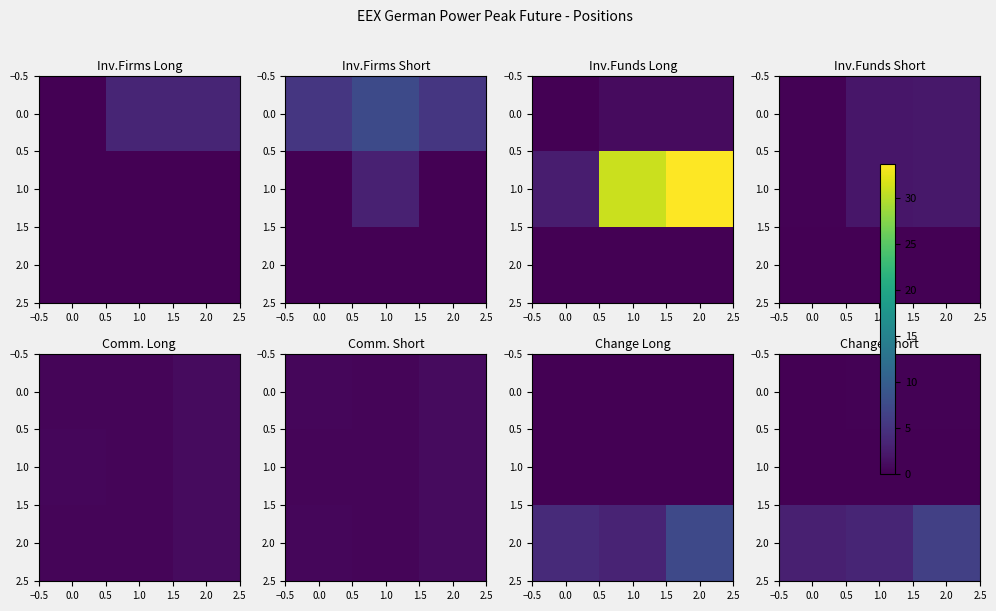

What is the difference between the highest and lowest values at 2.0?

6.3